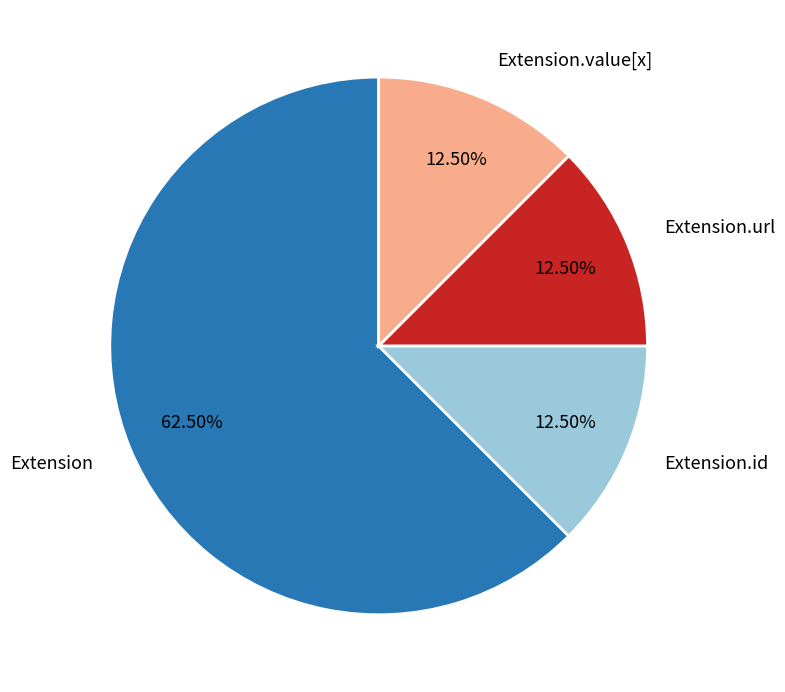

How many slices are in this pie chart?

4